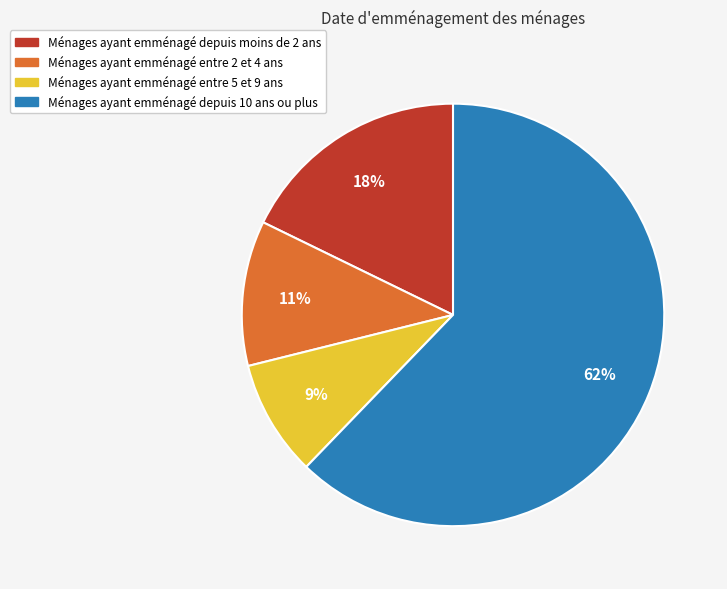

Is the sum of Ménages ayant emménagé entre 2 et 4 ans and Ménages ayant emménagé entre 5 et 9 ans greater than half?

No